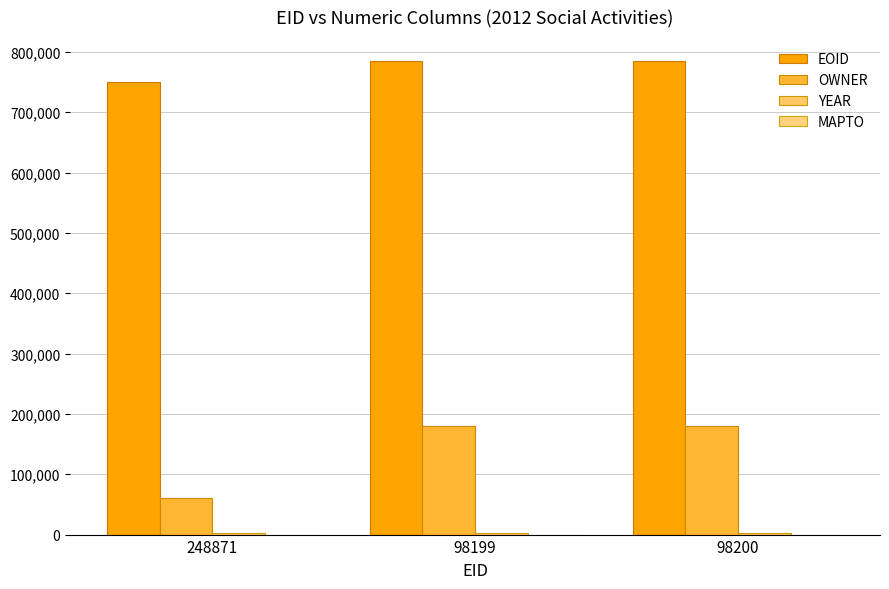

Which series has the largest range (max minus min)?

OWNER